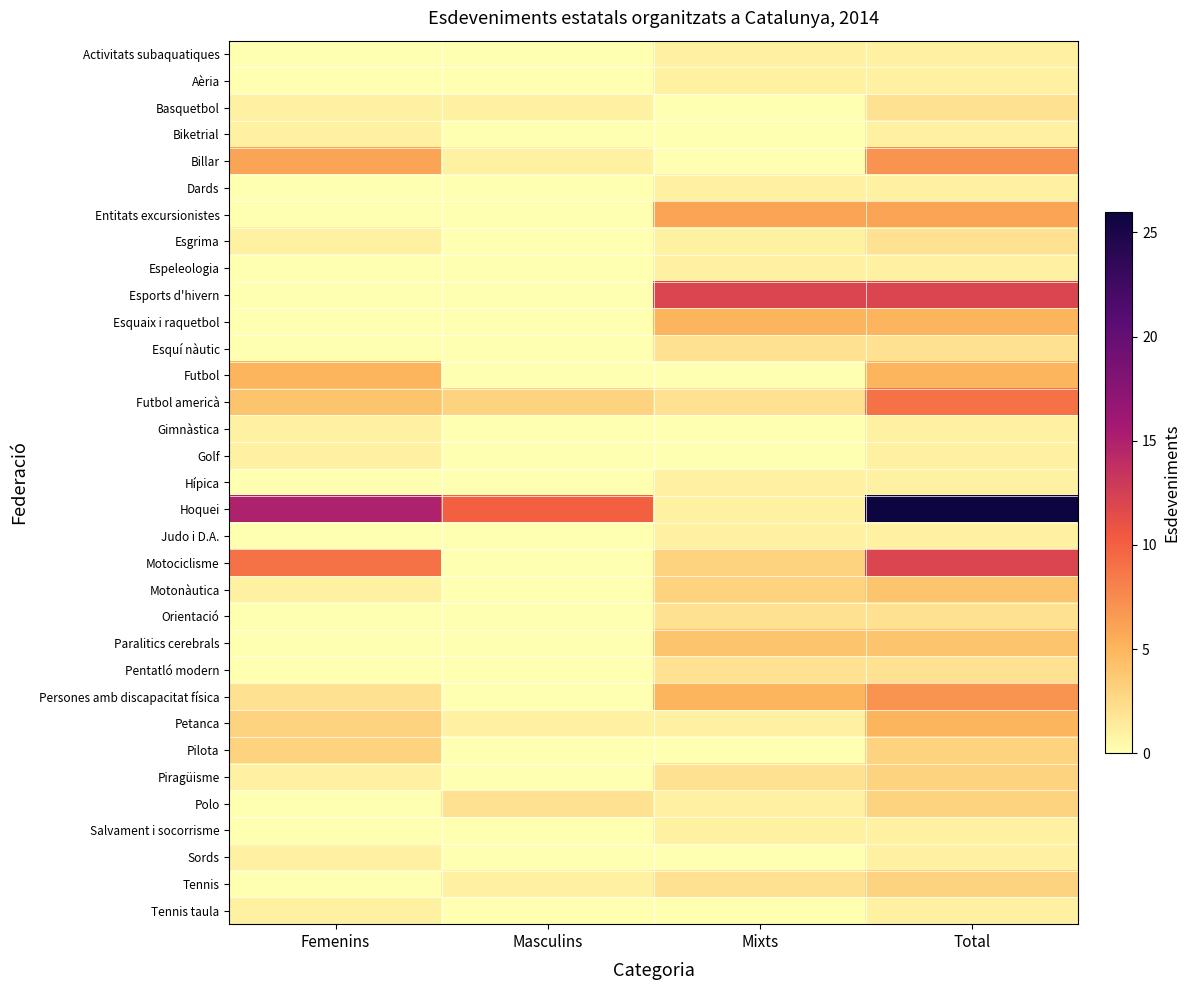

Reading right to left, list all the values displayed in this chart.

Activitats subaquatiques: Total=1	Mixts=1	Masculins=0	Femenins=0
Aèria: Total=1	Mixts=1	Masculins=0	Femenins=0
Basquetbol: Total=2	Mixts=0	Masculins=1	Femenins=1
Biketrial: Total=1	Mixts=0	Masculins=0	Femenins=1
Billar: Total=7	Mixts=0	Masculins=1	Femenins=6
Dards: Total=1	Mixts=1	Masculins=0	Femenins=0
Entitats excursionistes: Total=6	Mixts=6	Masculins=0	Femenins=0
Esgrima: Total=2	Mixts=1	Masculins=0	Femenins=1
Espeleologia: Total=1	Mixts=1	Masculins=0	Femenins=0
Esports d'hivern: Total=12	Mixts=12	Masculins=0	Femenins=0
Esquaix i raquetbol: Total=5	Mixts=5	Masculins=0	Femenins=0
Esquí nàutic: Total=2	Mixts=2	Masculins=0	Femenins=0
Futbol: Total=5	Mixts=0	Masculins=0	Femenins=5
Futbol americà: Total=9	Mixts=2	Masculins=3	Femenins=4
Gimnàstica: Total=1	Mixts=0	Masculins=0	Femenins=1
Golf: Total=1	Mixts=0	Masculins=0	Femenins=1
Hípica: Total=1	Mixts=1	Masculins=0	Femenins=0
Hoquei: Total=26	Mixts=1	Masculins=10	Femenins=15
Judo i D.A.: Total=1	Mixts=1	Masculins=0	Femenins=0
Motociclisme: Total=12	Mixts=3	Masculins=0	Femenins=9
Motonàutica: Total=4	Mixts=3	Masculins=0	Femenins=1
Orientació: Total=2	Mixts=2	Masculins=0	Femenins=0
Paralitics cerebrals: Total=4	Mixts=4	Masculins=0	Femenins=0
Pentatló modern: Total=2	Mixts=2	Masculins=0	Femenins=0
Persones amb discapacitat física: Total=7	Mixts=5	Masculins=0	Femenins=2
Petanca: Total=5	Mixts=1	Masculins=1	Femenins=3
Pilota: Total=3	Mixts=0	Masculins=0	Femenins=3
Piragüisme: Total=3	Mixts=2	Masculins=0	Femenins=1
Polo: Total=3	Mixts=1	Masculins=2	Femenins=0
Salvament i socorrisme: Total=1	Mixts=1	Masculins=0	Femenins=0
Sords: Total=1	Mixts=0	Masculins=0	Femenins=1
Tennis: Total=3	Mixts=2	Masculins=1	Femenins=0
Tennis taula: Total=1	Mixts=0	Masculins=0	Femenins=1